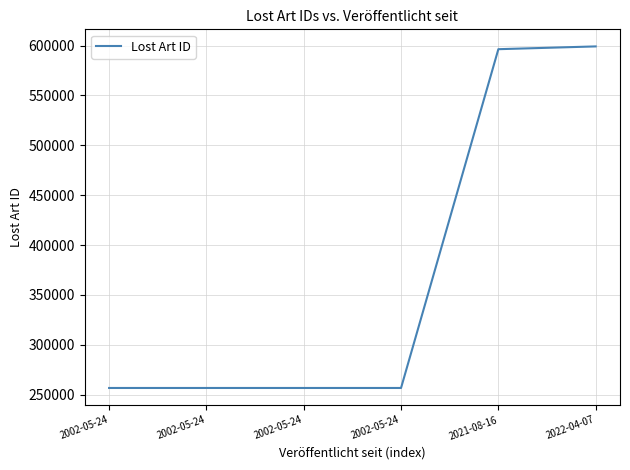

The chart shows a value of 346234 at 2021-08-16. True or false?

False